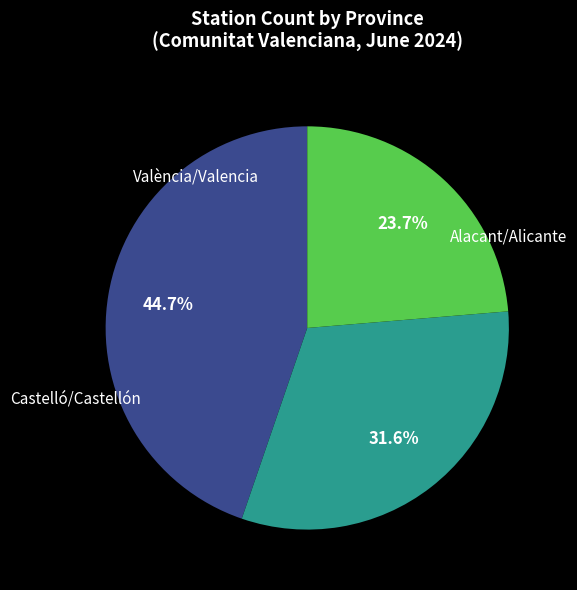

Is there any slice that represents more than half of the pie?

No